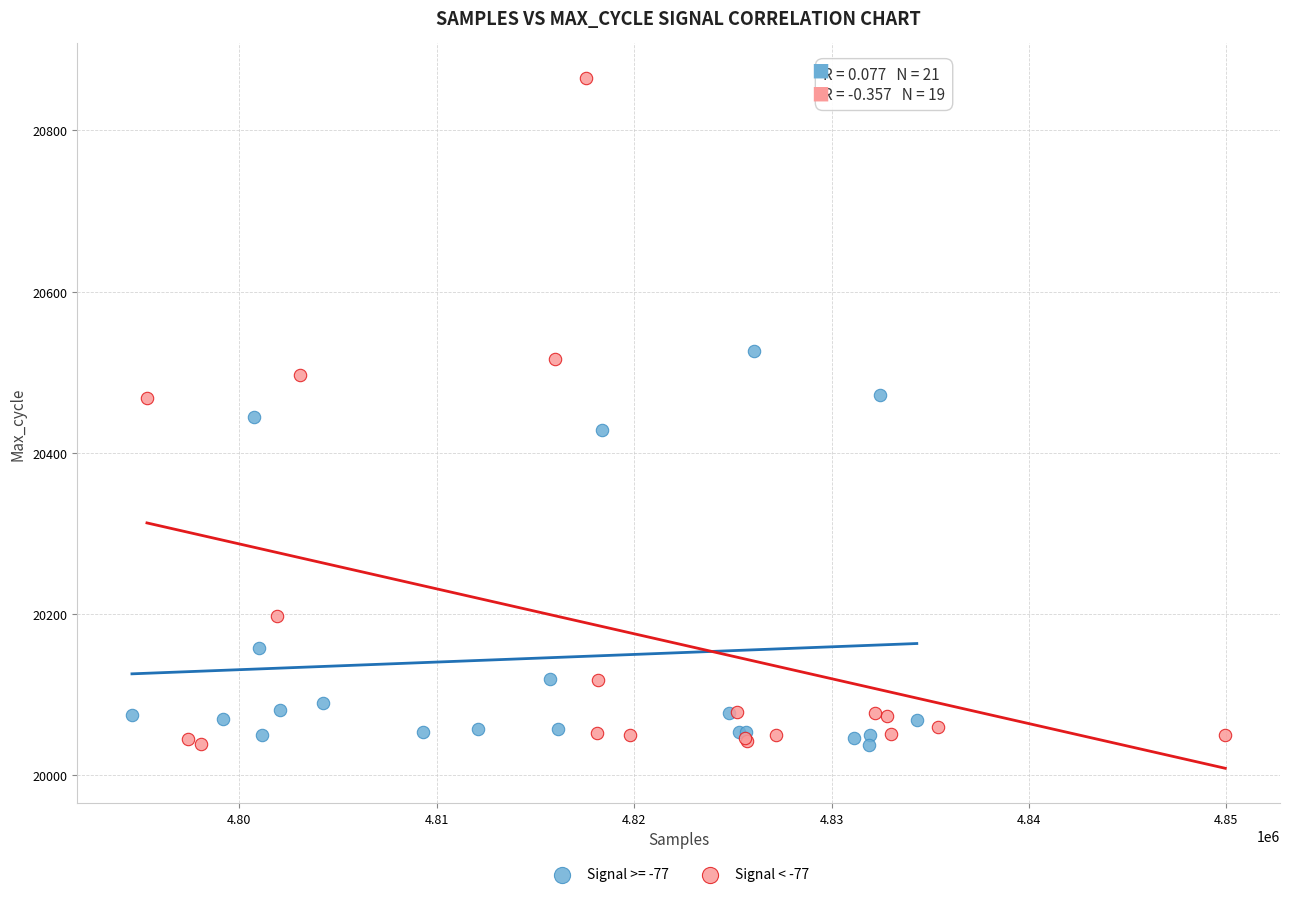

Which series has the largest Y range (max minus min)?

Signal < -77